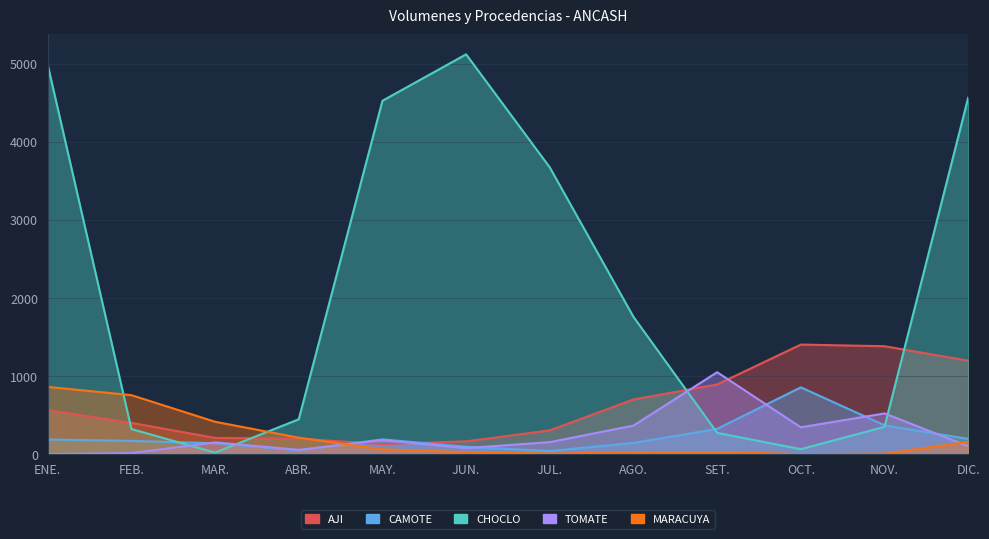

What position from the left is NOV.?

11